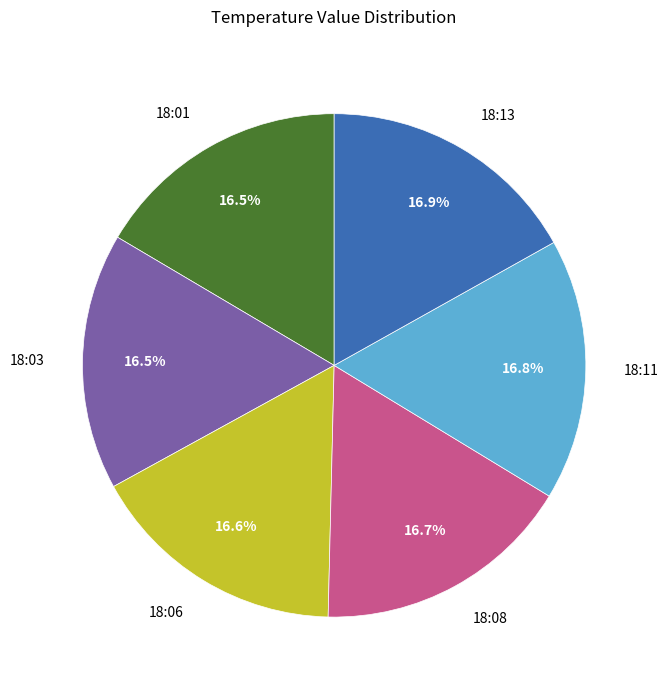

Approximately how many times larger is the value at 18:06 compared to 18:11?

1.0